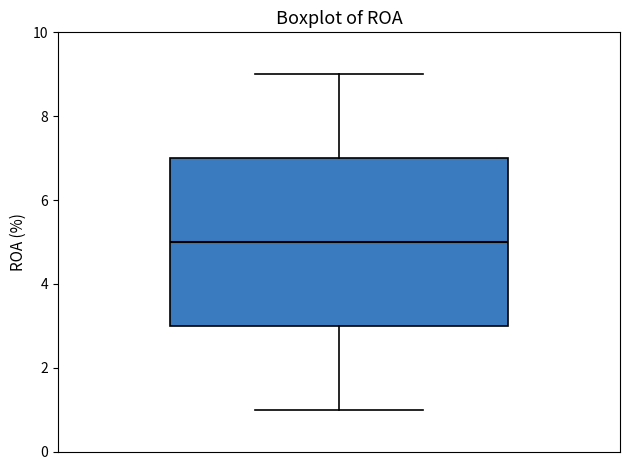

Where does the median line of the box sit on the y-axis? The values are not printed on the chart, so give them approximately, as read against the axis.

5